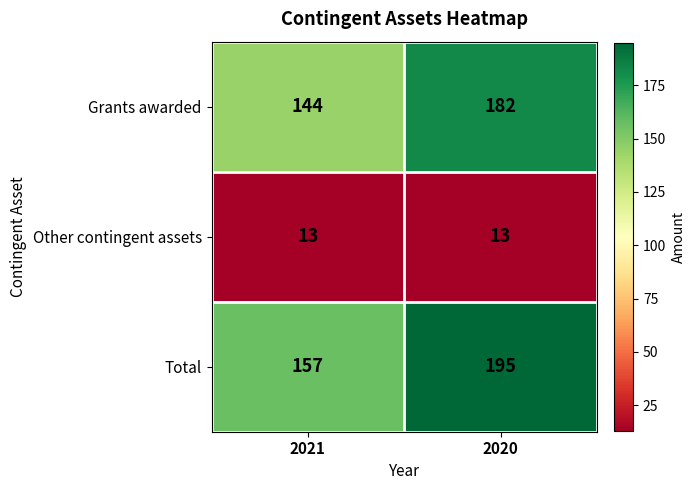

What is the spread (max minus min) of values at 2021?

144